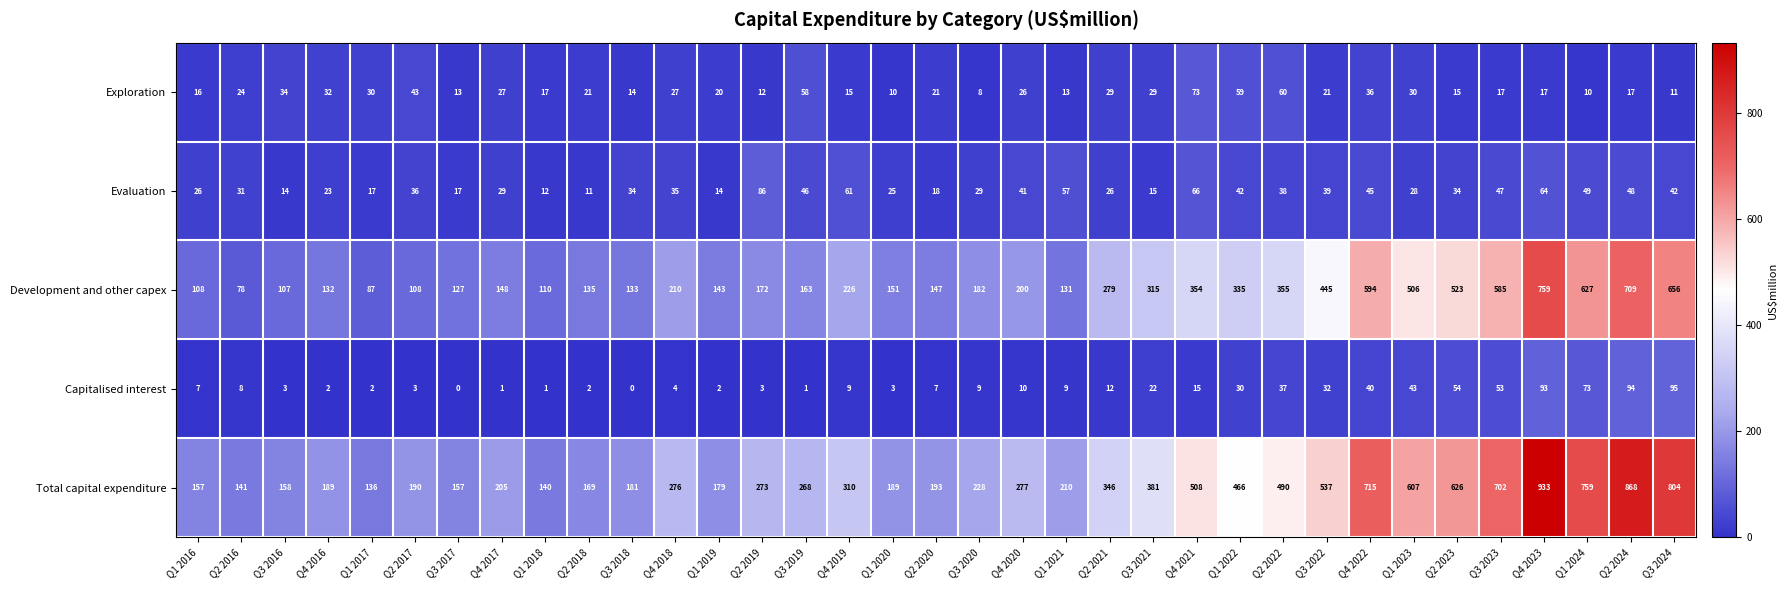

What is the difference between the Exploration values at Q3 2022 and Q4 2019?

6